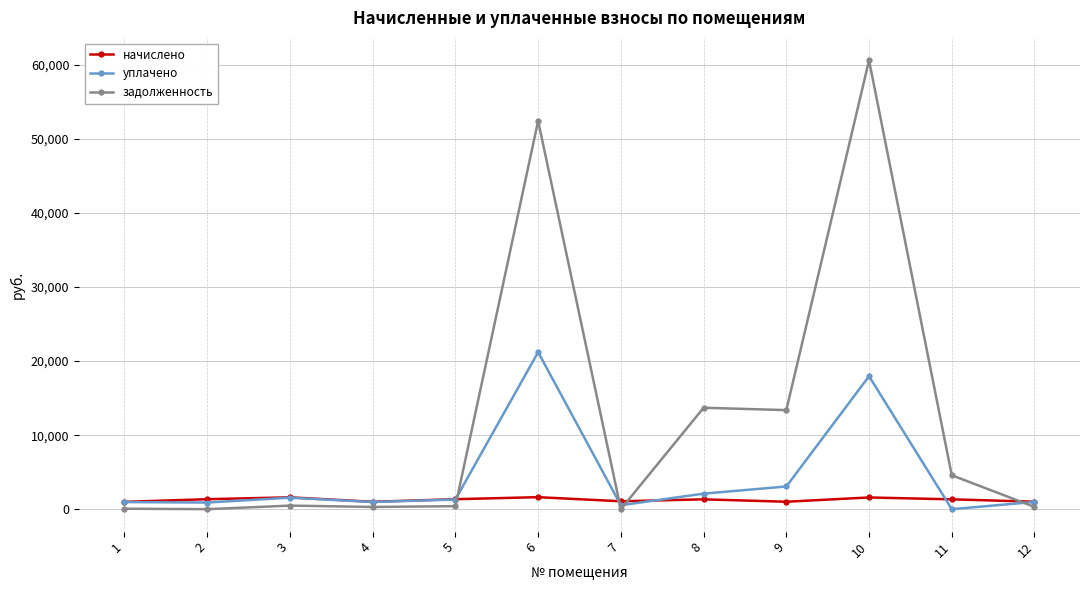

Count the number of data series in this chart.

3